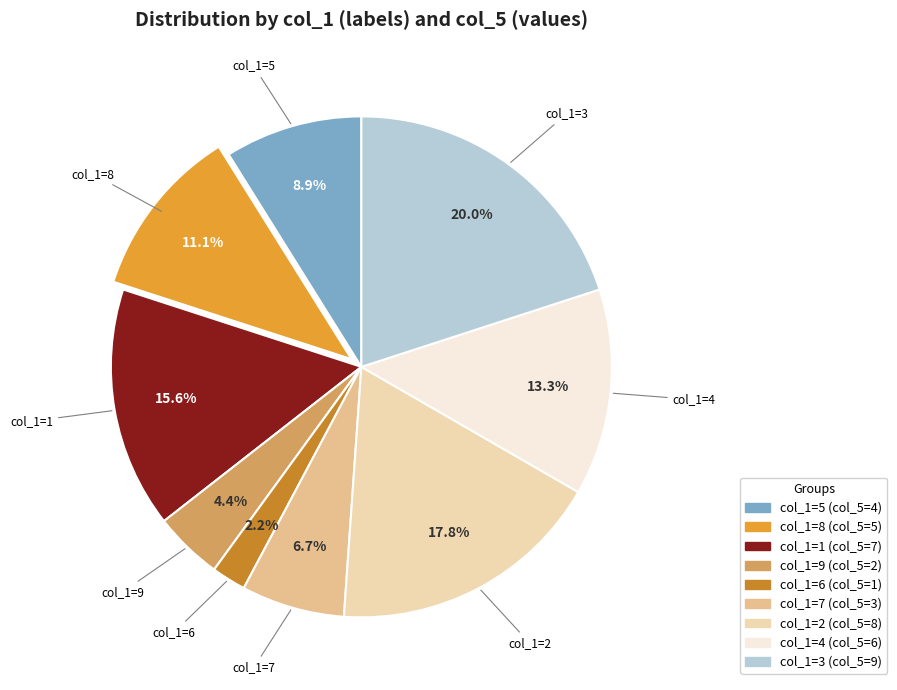

What is the smallest slice in the pie chart?

col_1=6